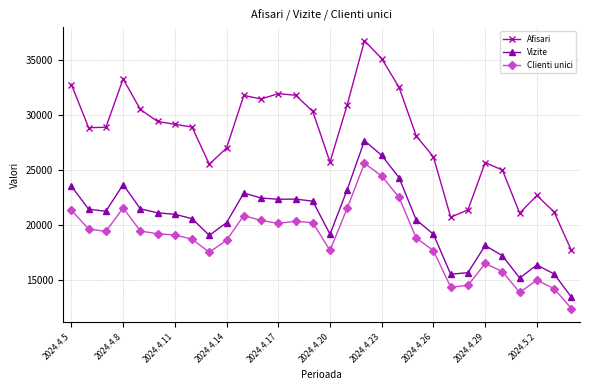

Which series has the widest spread of values?

Afisari